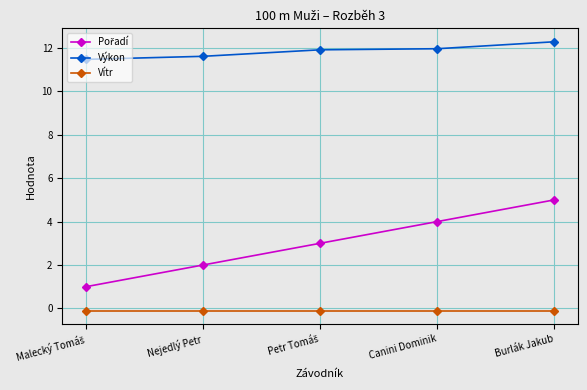

True or false: Vítr and Výkon cross at least once.

False